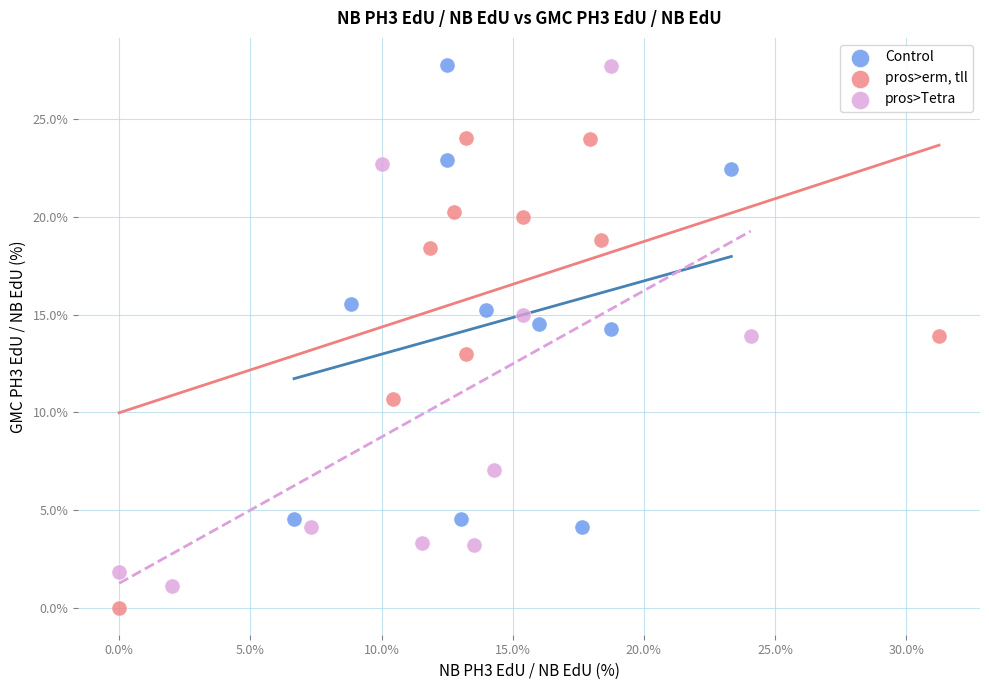

What are all the series names shown in the legend?

Control, pros>erm, tll, pros>Tetra